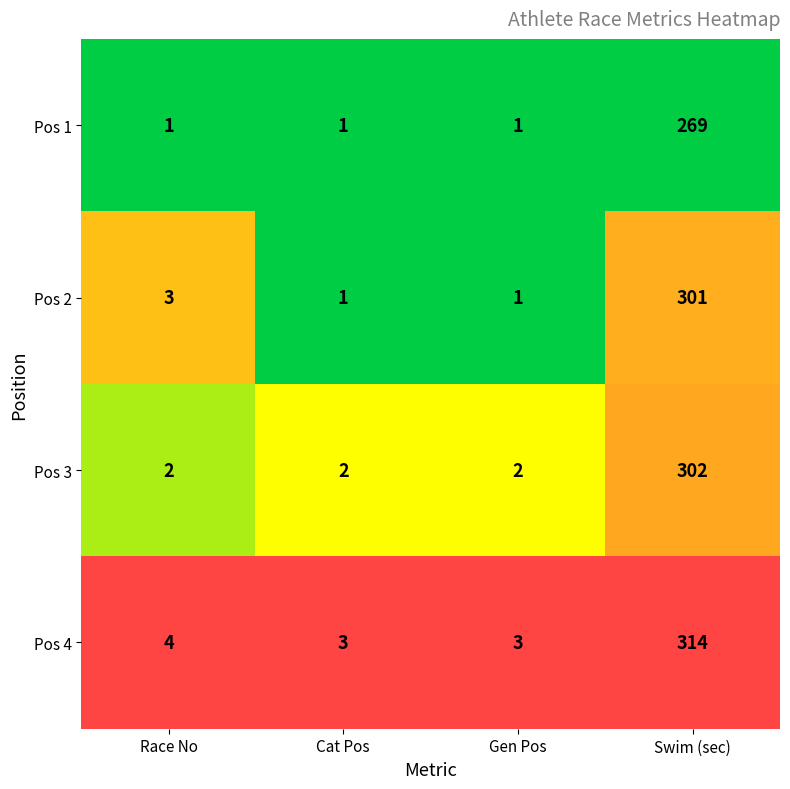

At which label is Pos 2 closest to 151?

Race No